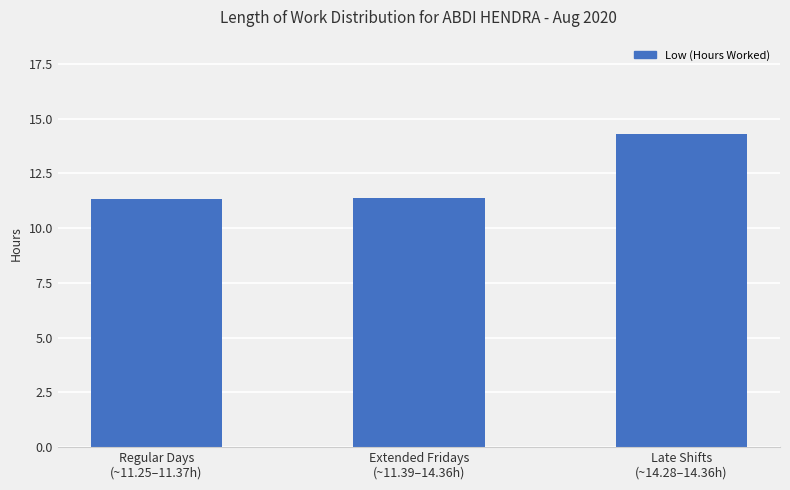

What is the difference between the maximum and minimum values?

3.0